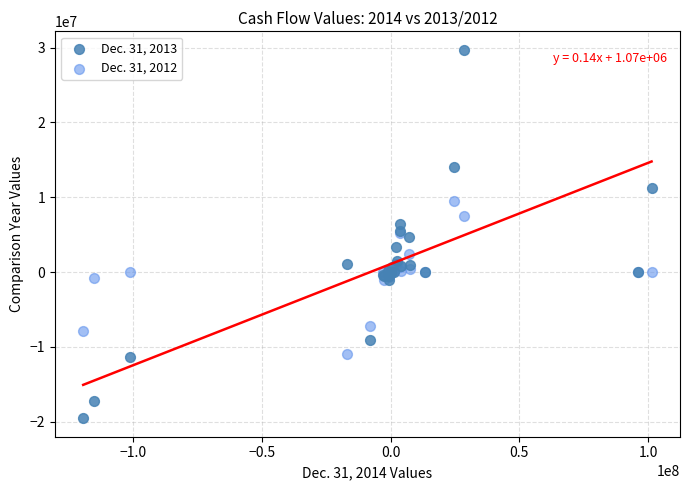

What is the X range (max minus min) for the scatter plot?

220848831